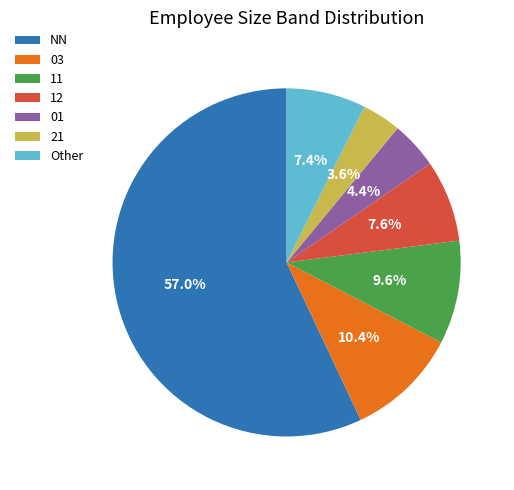

To the nearest percent, what portion does 03 represent?

10%